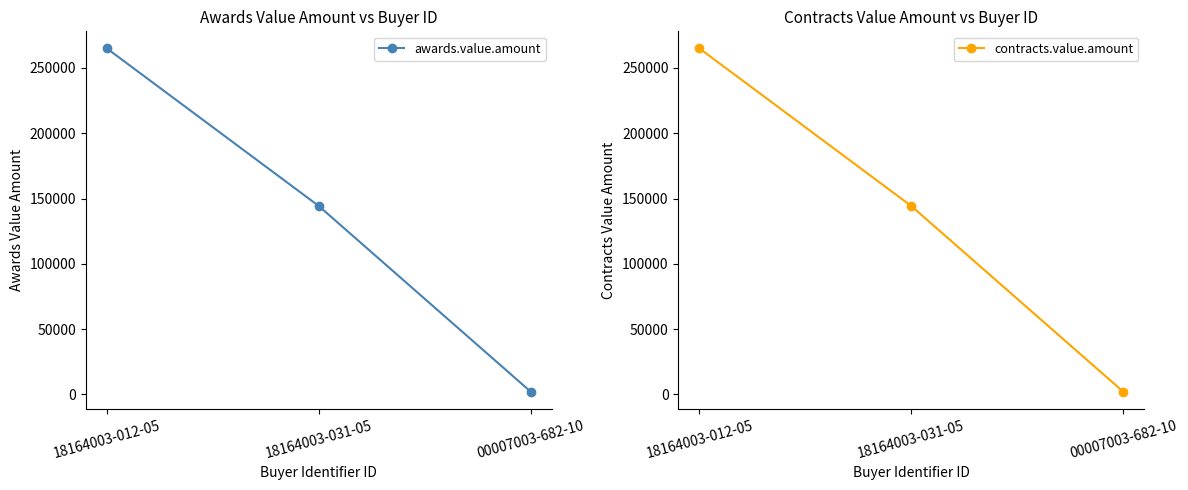

What is the average value of the awards.value.amount series?

137092.3